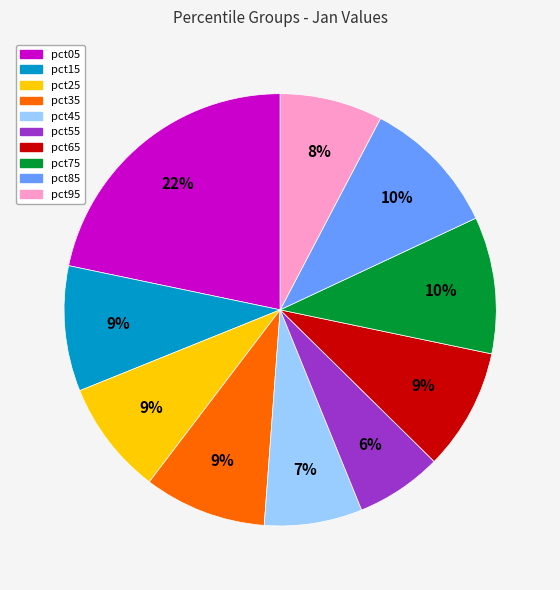

True or false: pct05 accounts for 22% of the total.

True